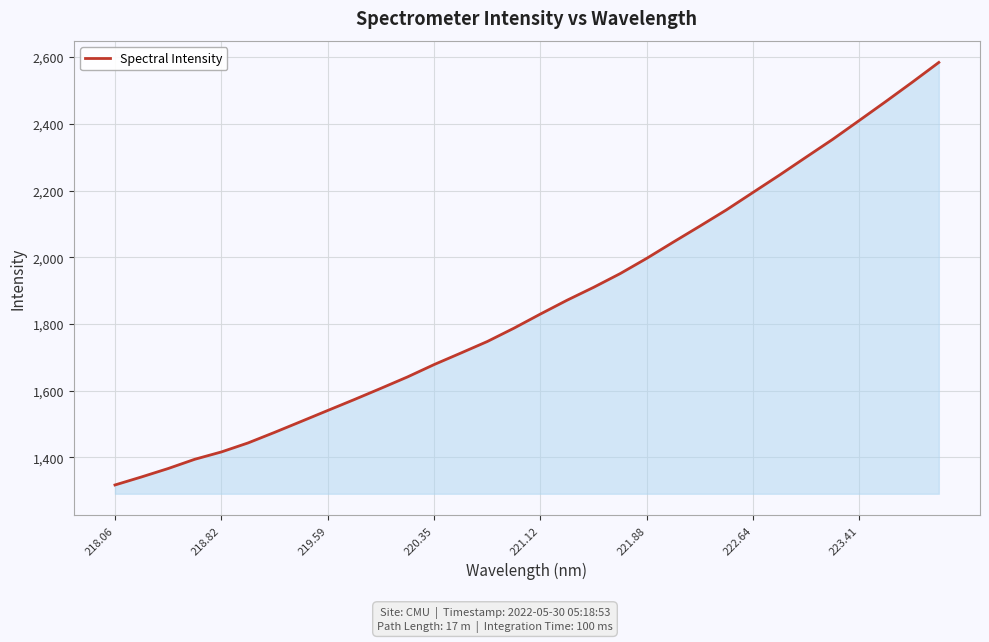

What is the difference between the maximum and minimum values?

1267.3